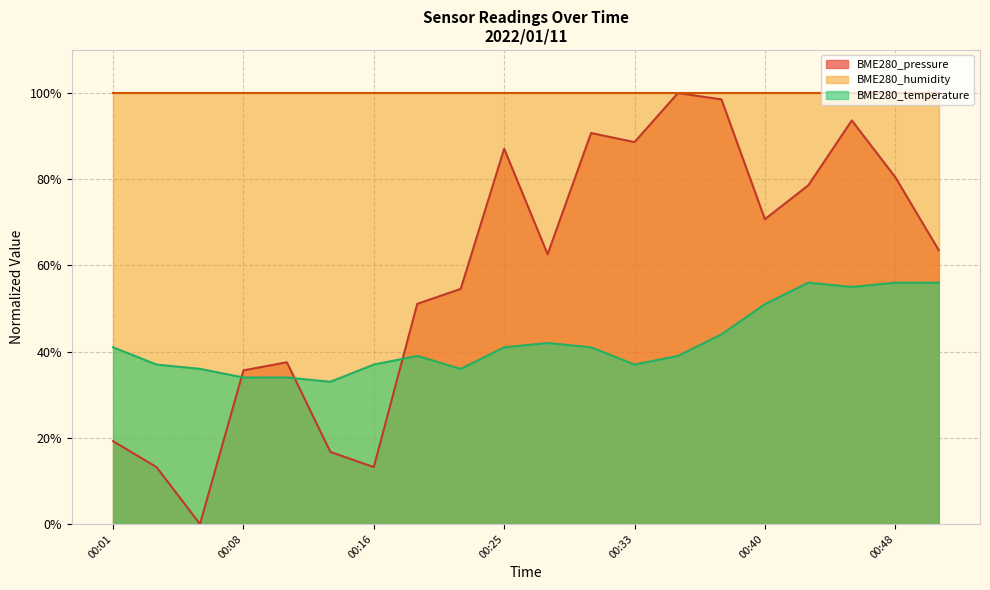

Which series changed the most between 00:01 and 00:45?

BME280_pressure